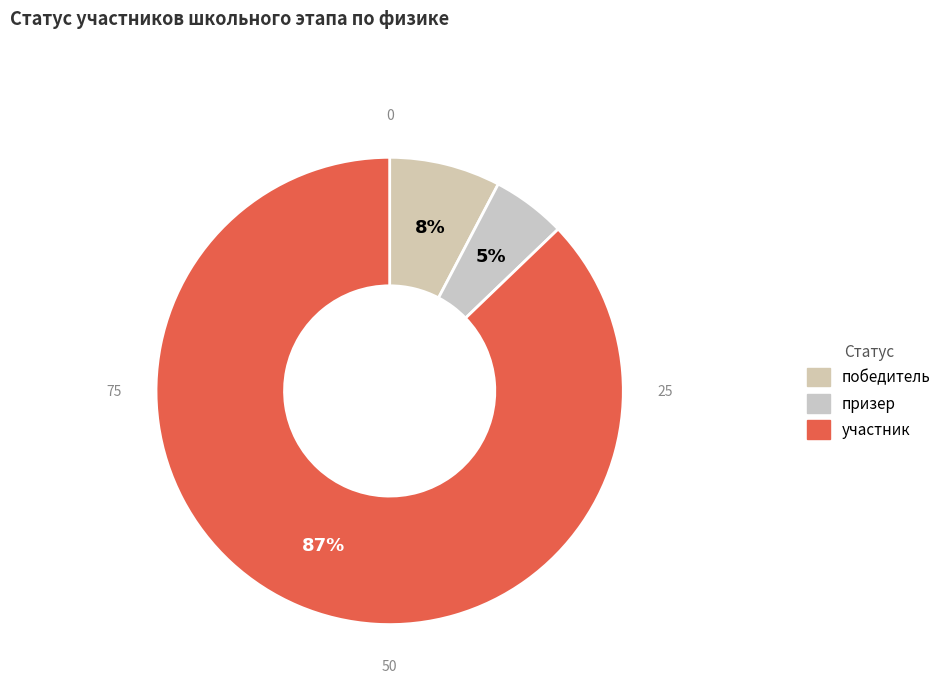

To the nearest percent, what portion does участник represent?

87%